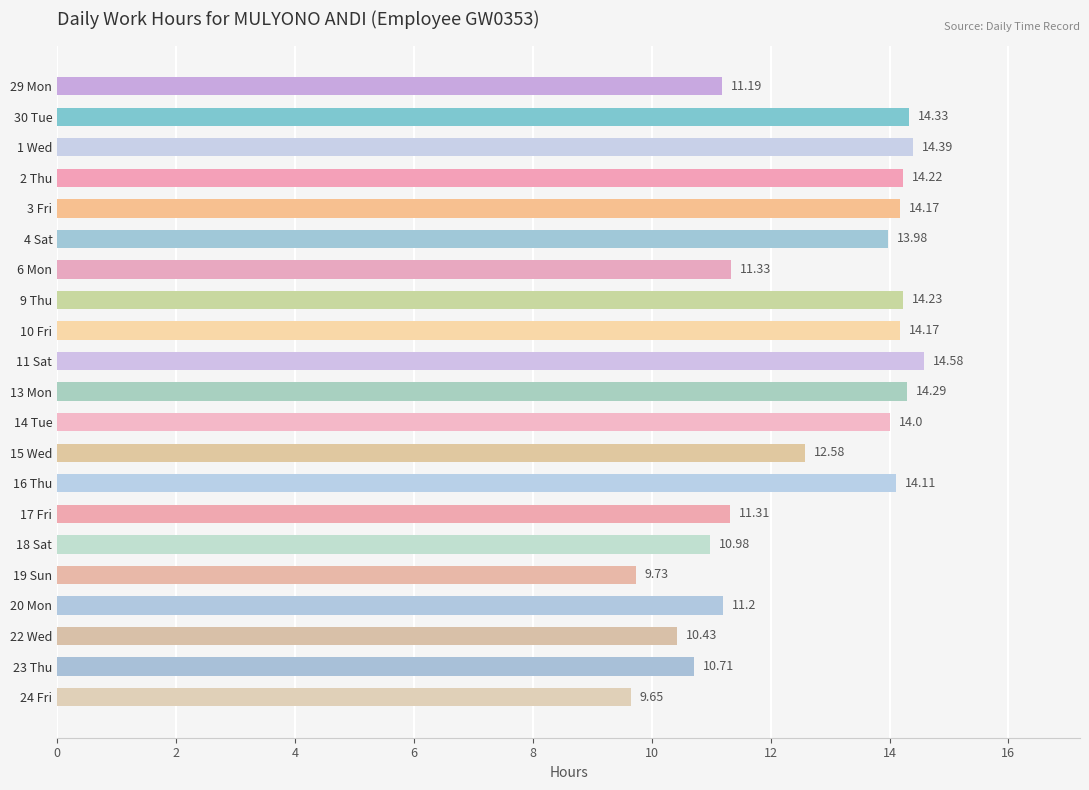

What is the ratio of the value at 17 Fri to the value at 29 Mon?

1.0